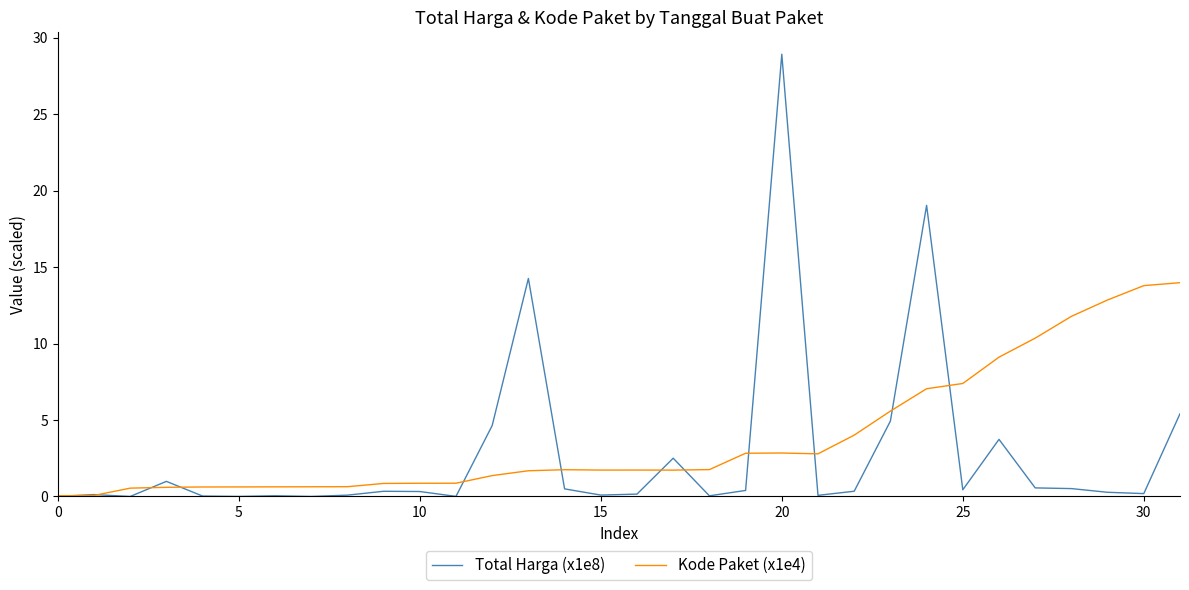

List the series in order of their peak value, highest first.

Total Harga (x1e8), Kode Paket (x1e4)